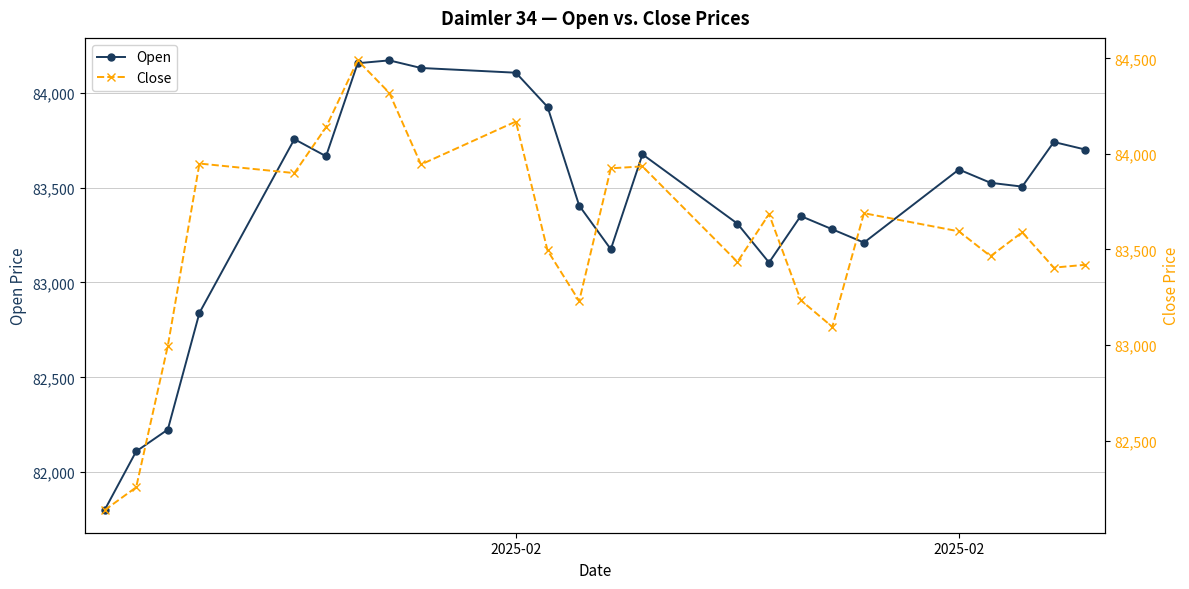

Which series has the largest total across all categories?

Close